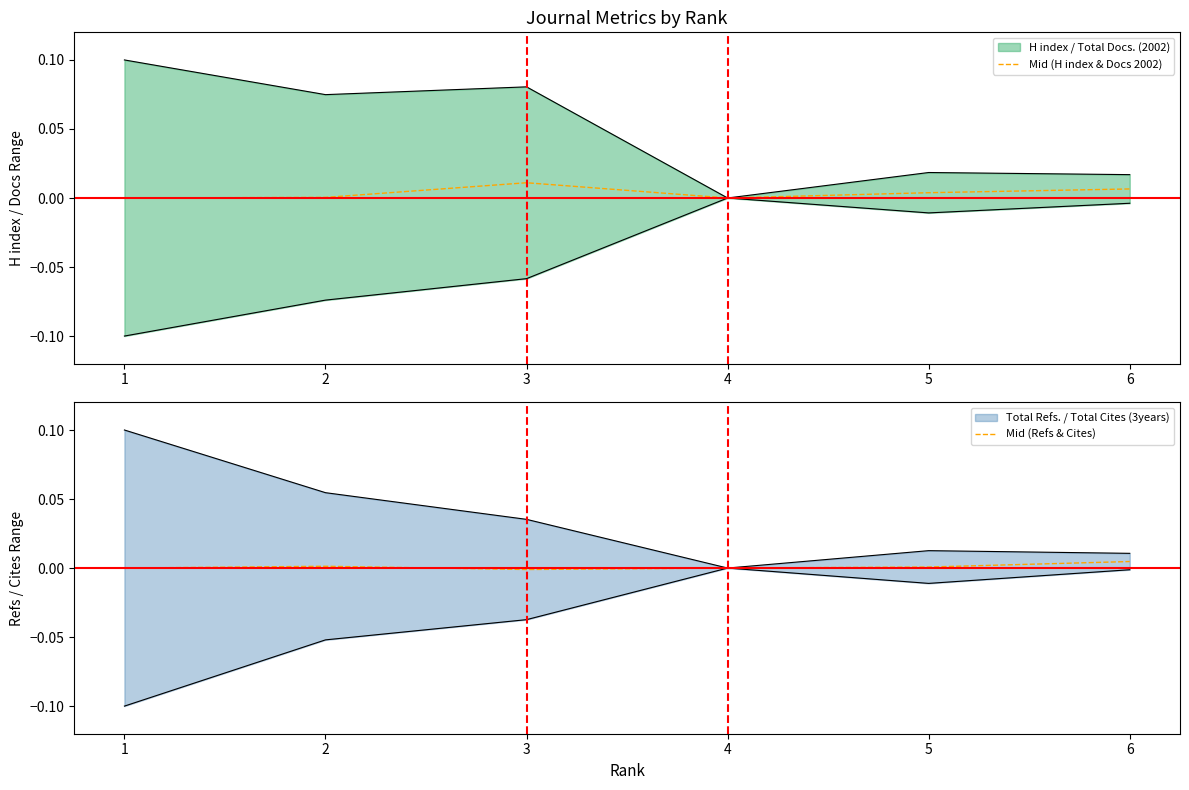

True or false: Mid (Refs & Cites) has a value of 0.0 at 5.

True